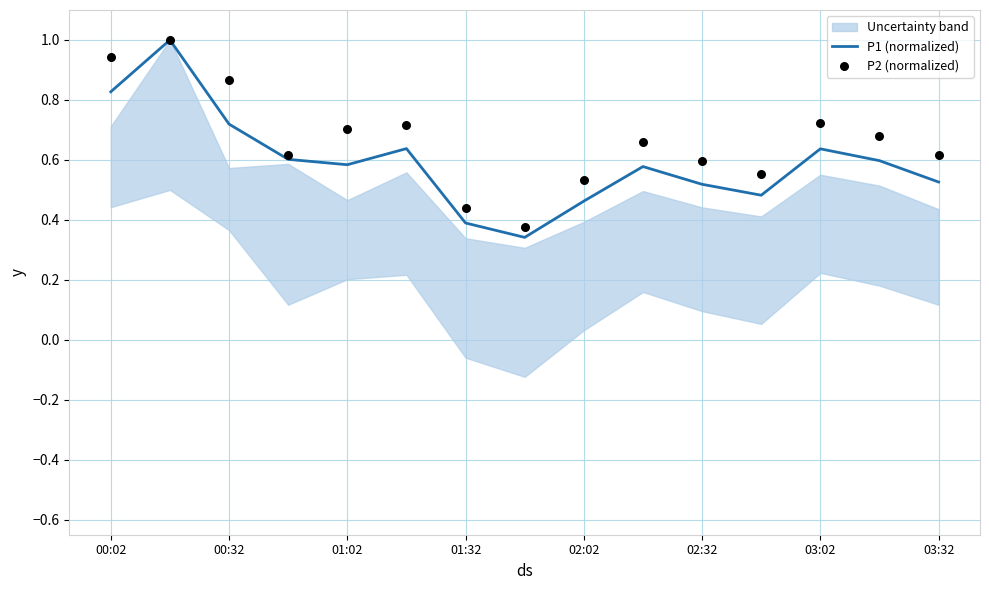

What are all the series names shown in the legend?

P1 (normalized), P2 (normalized)